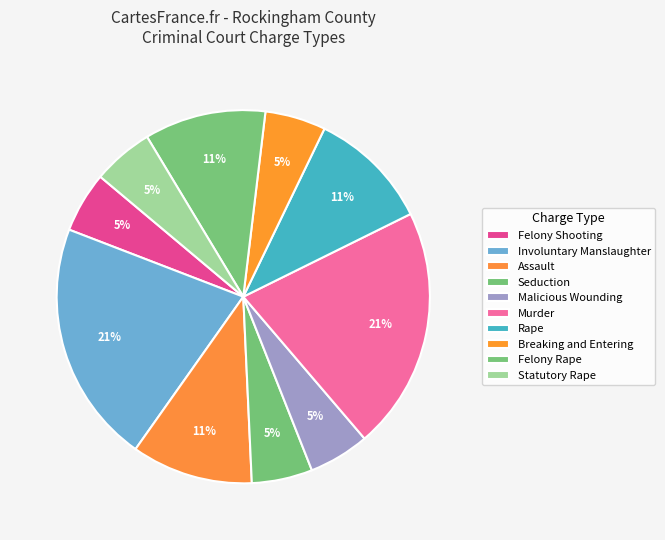

Count the number of slices in the pie.

10